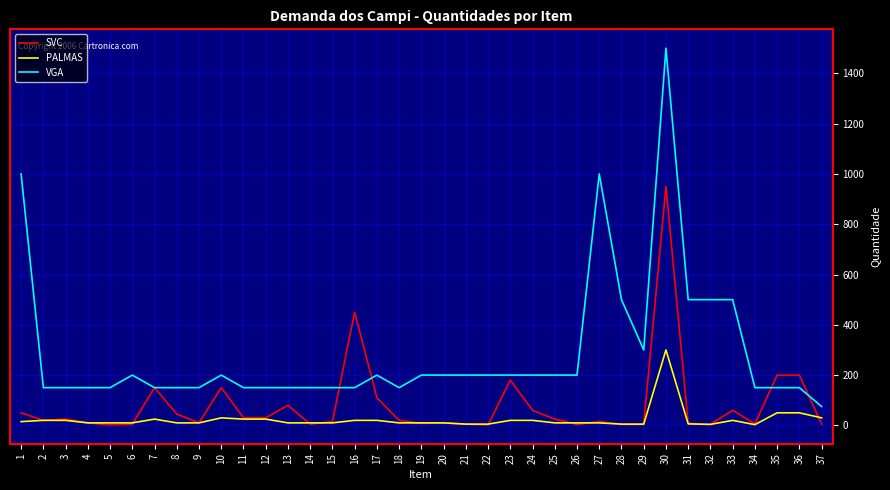

How many categories are shown in the chart?

37